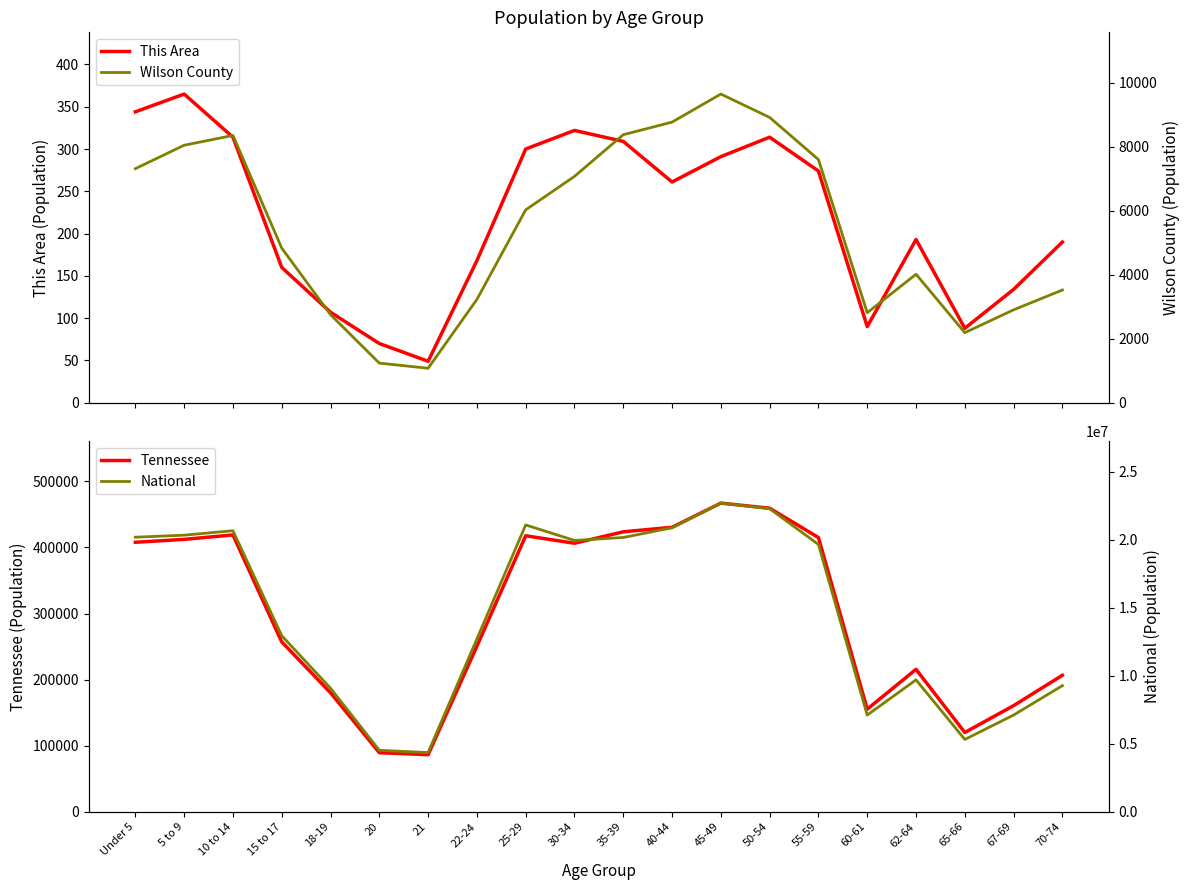

What is the sum of the Wilson County values at 67-69 and 30-34?

9981